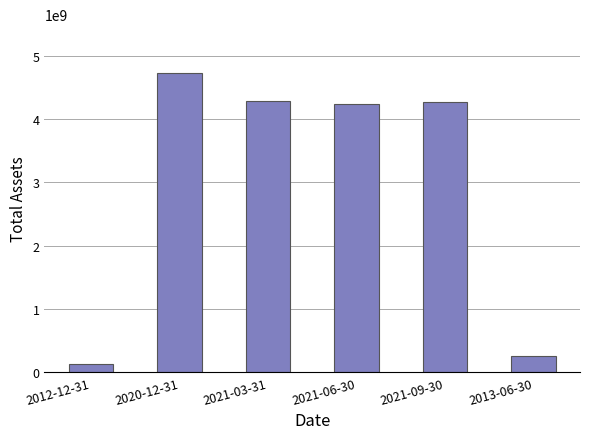

Is it true that the value at 2020-12-31 is 4731062000?

True